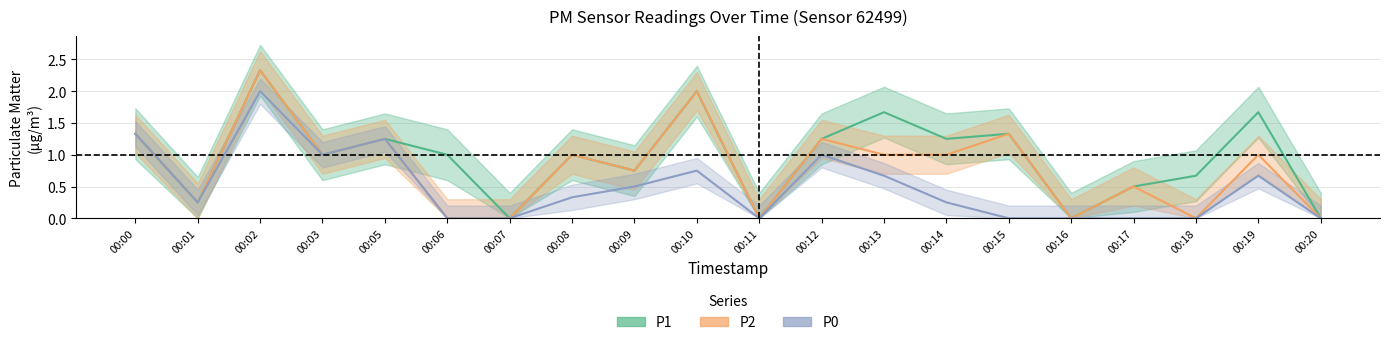

True or false: P2_mid has more than 1 interior local peaks.

True